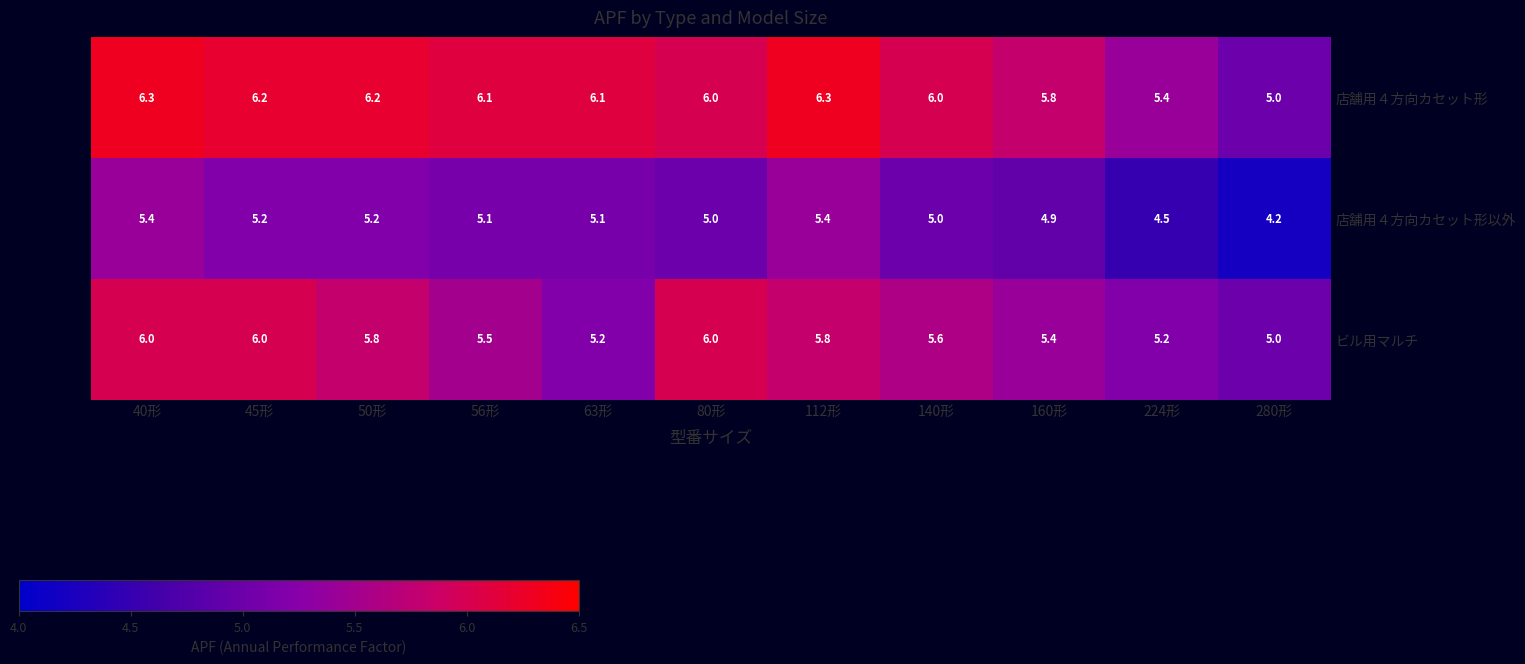

At which category is the sum across all series the highest?

40形